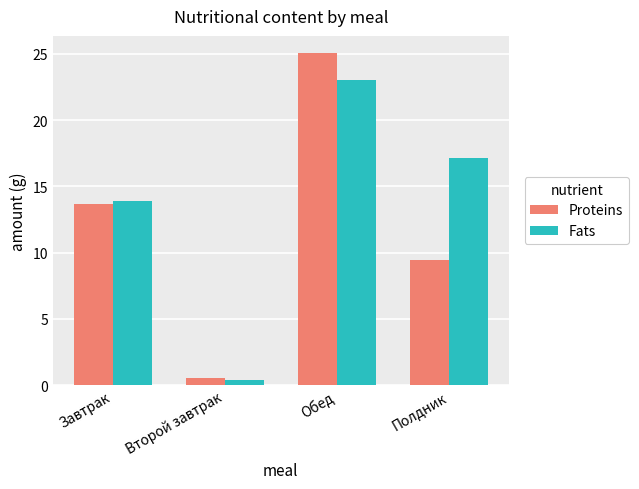

Which category has the lowest value in the Proteins series?

Второй завтрак